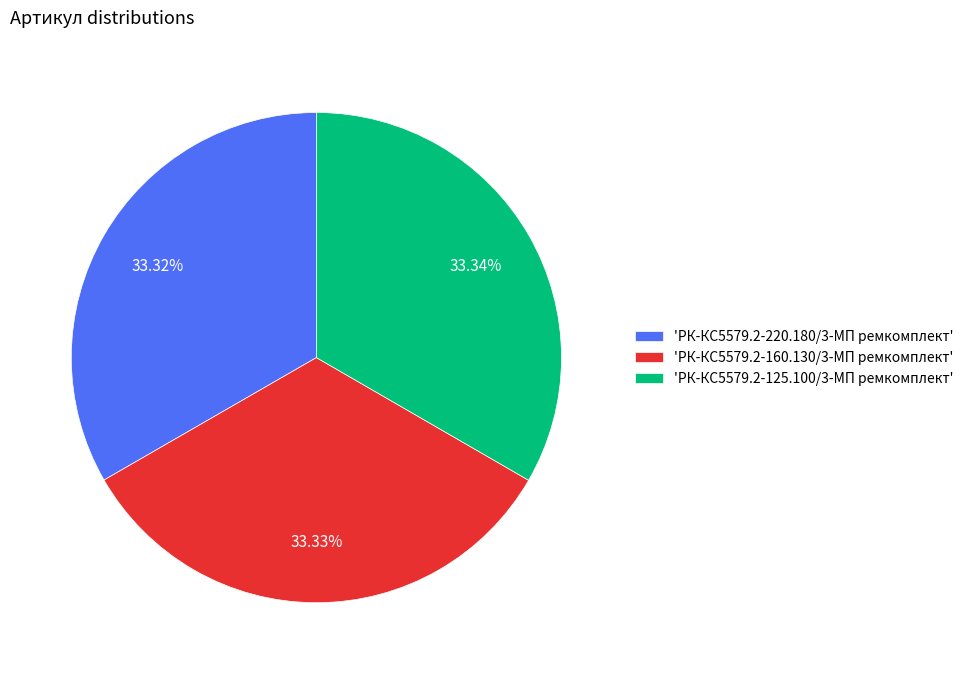

What is the ratio of the value at 'РК-КС5579.2-220.180/3-МП ремкомплект' to the value at 'РК-КС5579.2-160.130/3-МП ремкомплект'?

1.0